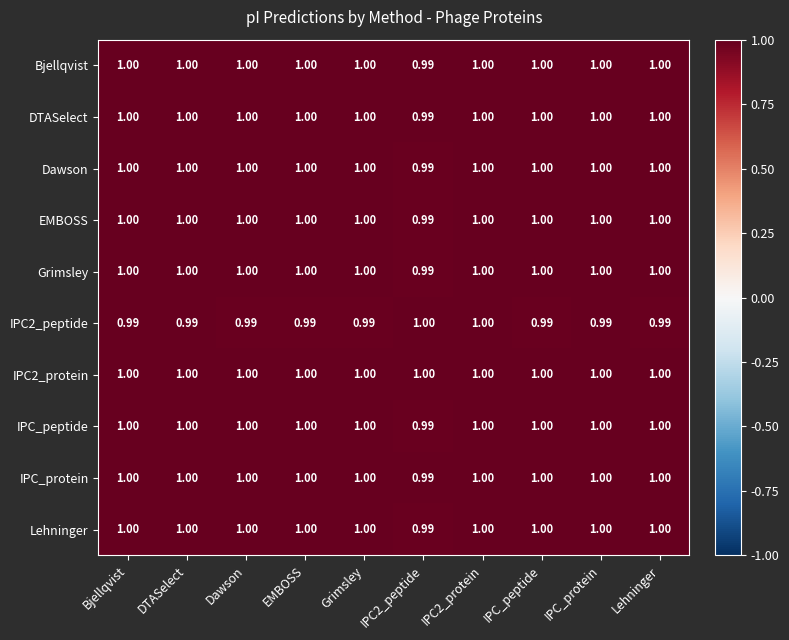

At which category is the sum across all series the highest?

IPC2_protein